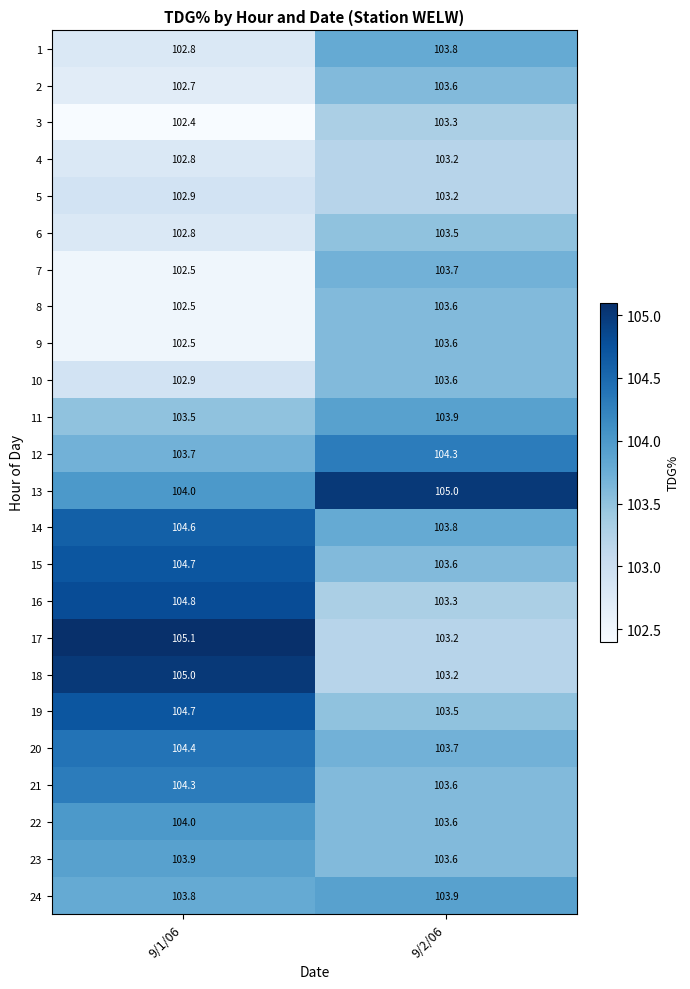

What is the total value across all series at 9/2/06?

2487.3